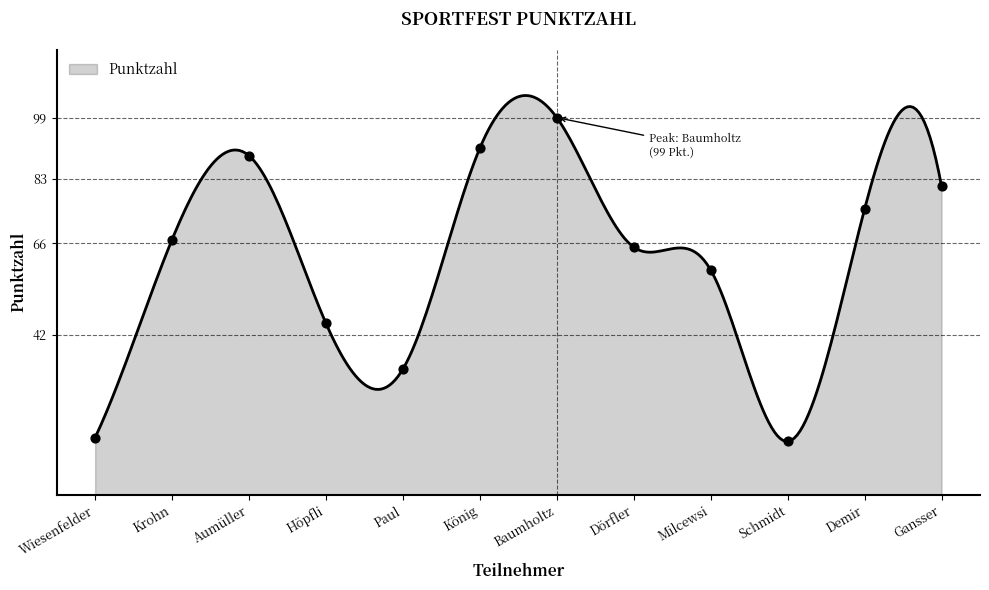

Between Milcewsi and Aumüller, which is larger?

Aumüller